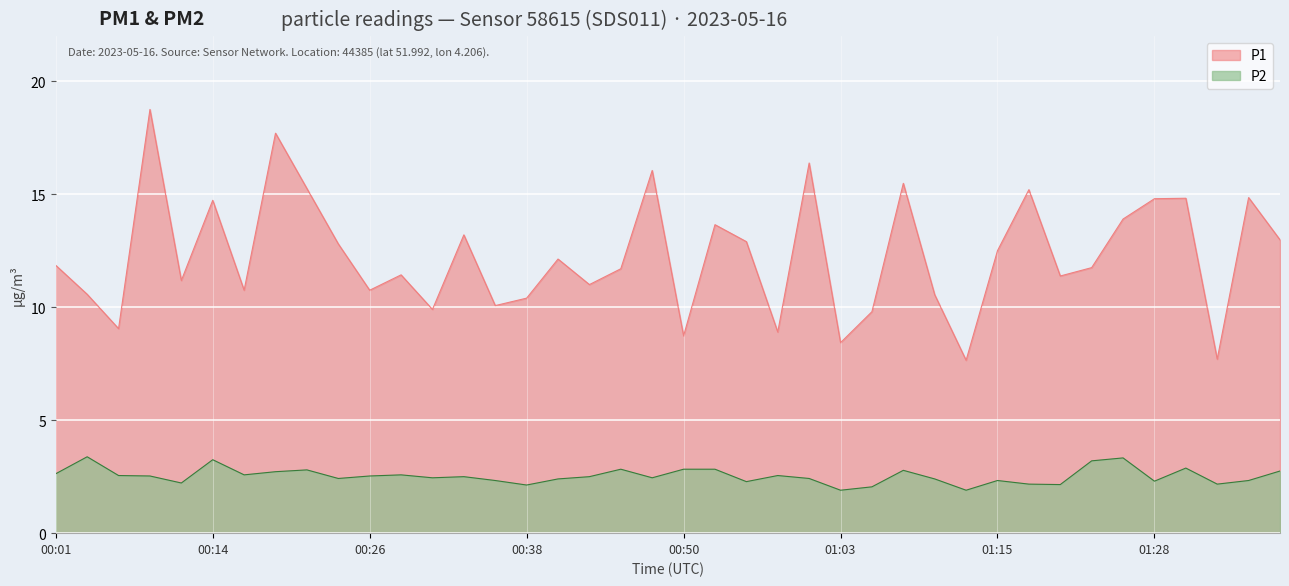

What is the label of the 5th point from the left?

00:11